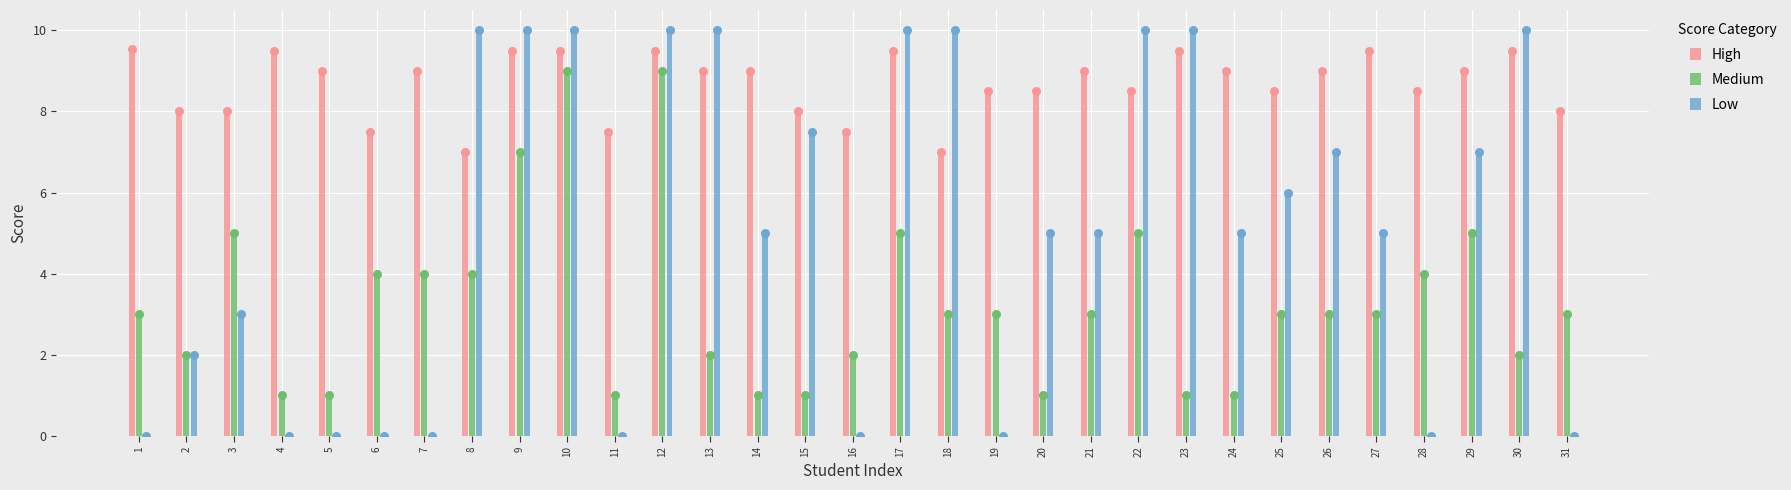

At how many categories does at least one series exceed 1?

31